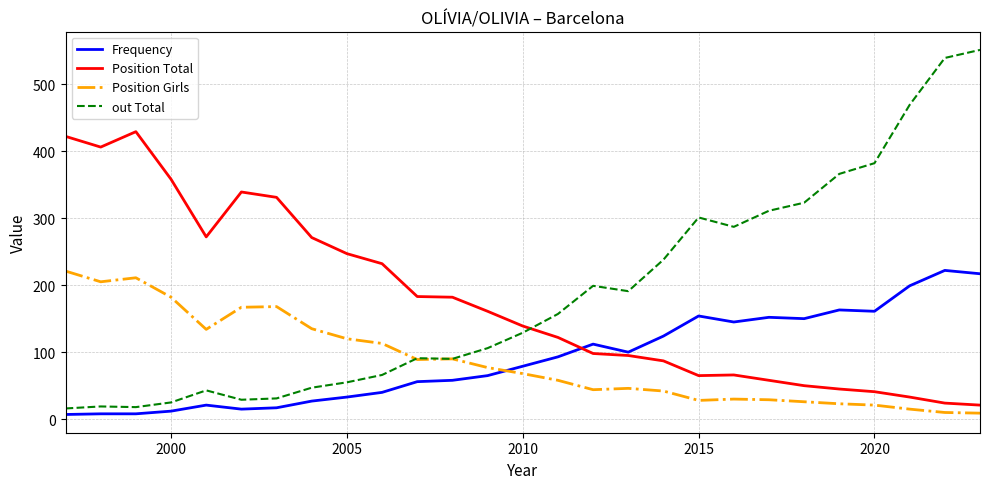

Which series ends up on top after the final intersection of Position Total and out Total?

out Total